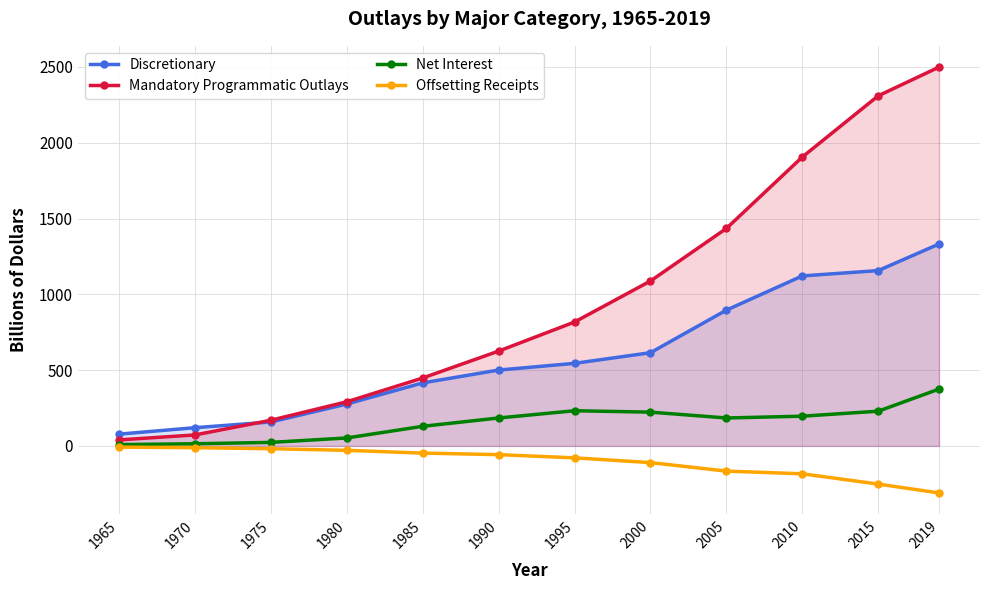

How many lines are shown in the chart?

4